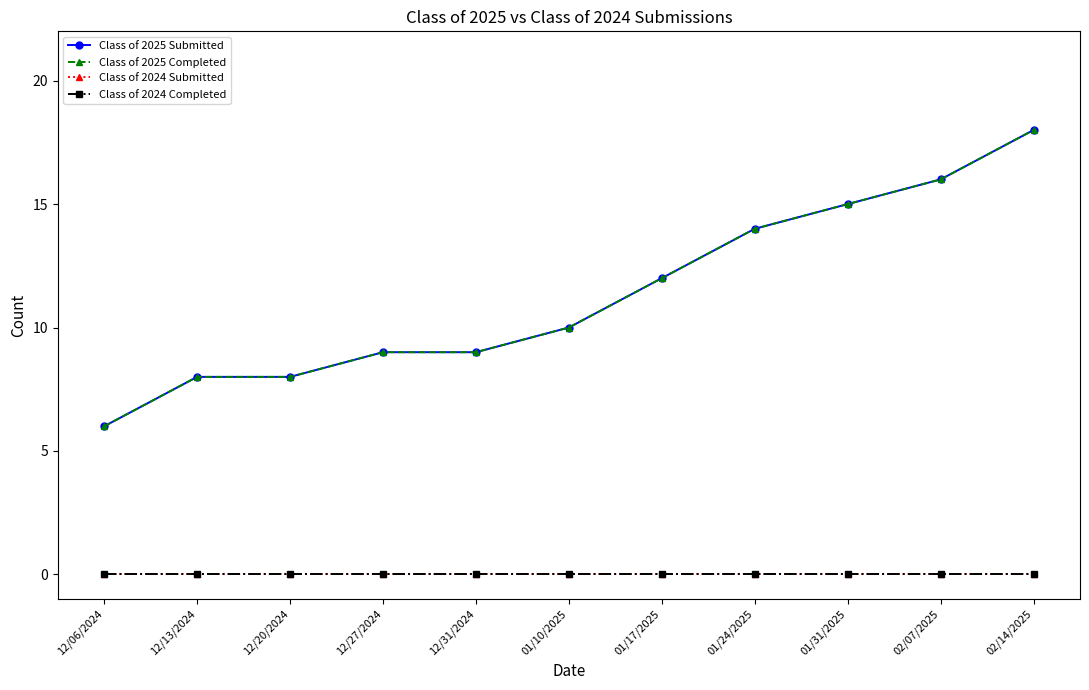

True or false: Class of 2025 Completed and Class of 2024 Completed cross at least once.

False